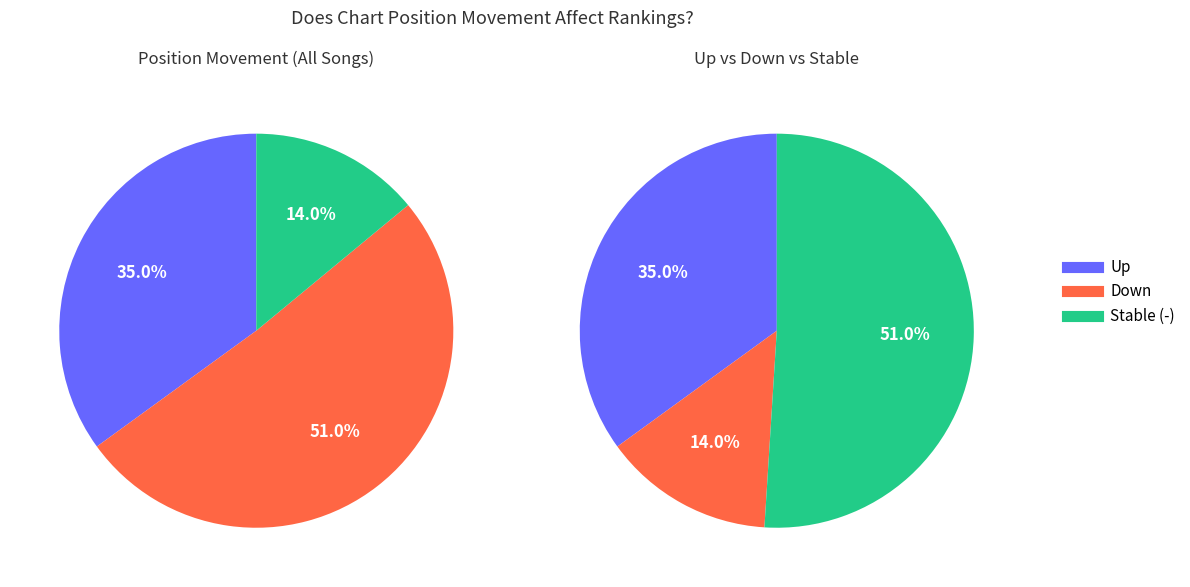

To the nearest percent, what is the average slice percentage?

33%